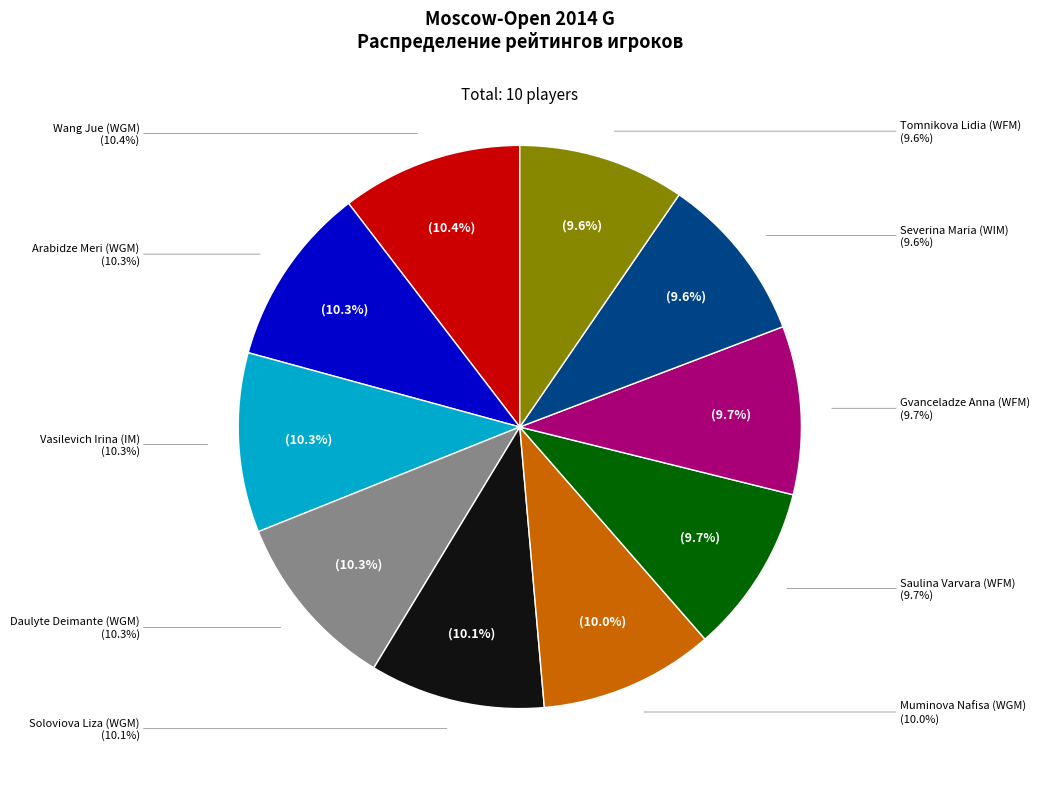

Combined, do Severina Maria (WIM) and Soloviova Liza (WGM) account for over 50%?

No